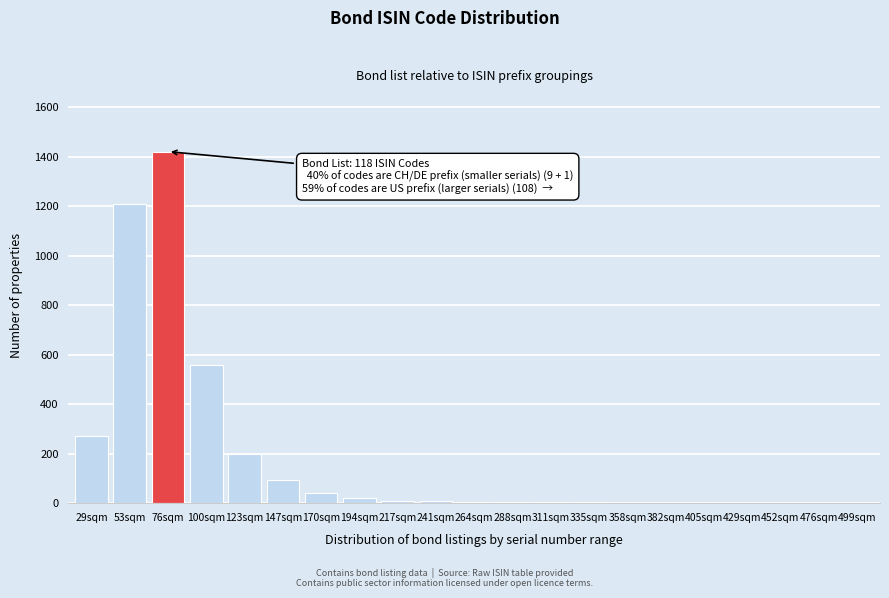

Which has a higher value, 53sqm or 76sqm?

76sqm